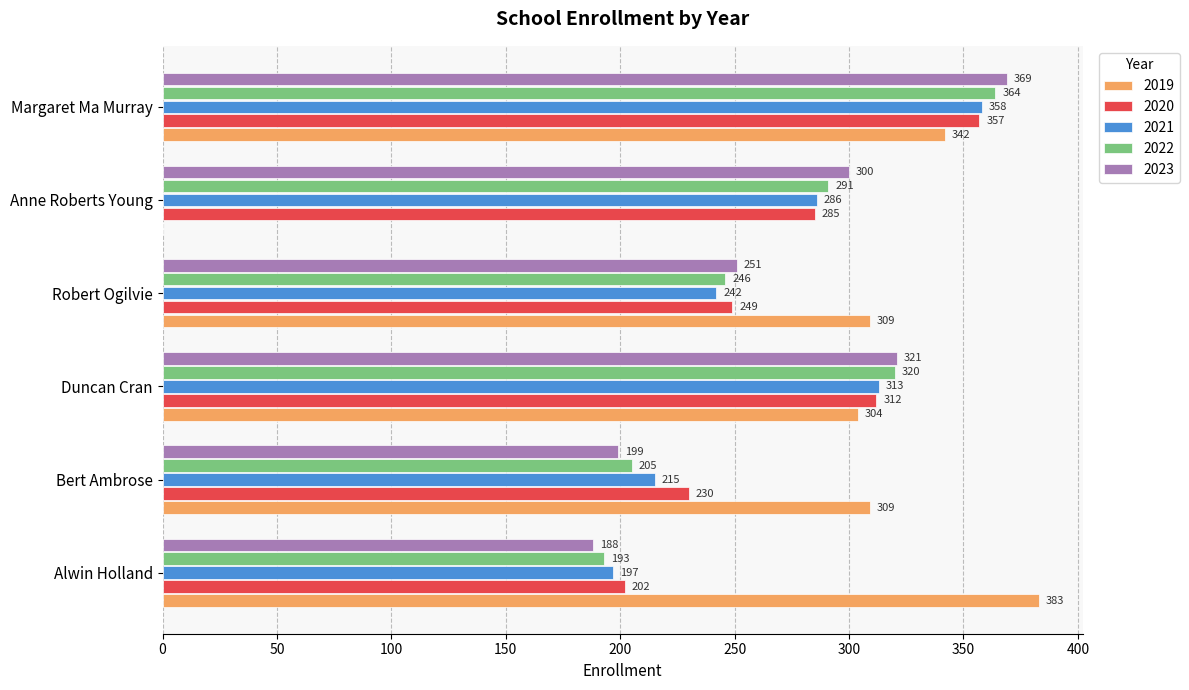

Between Duncan Cran and Margaret Ma Murray, which series saw the biggest shift?

2023